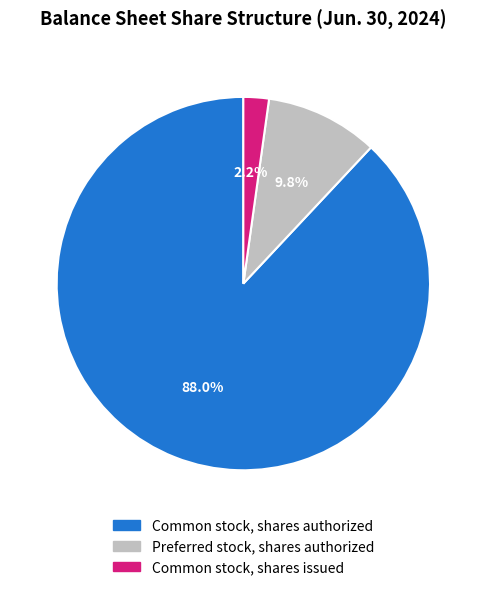

Is there any slice that represents more than half of the pie?

Yes